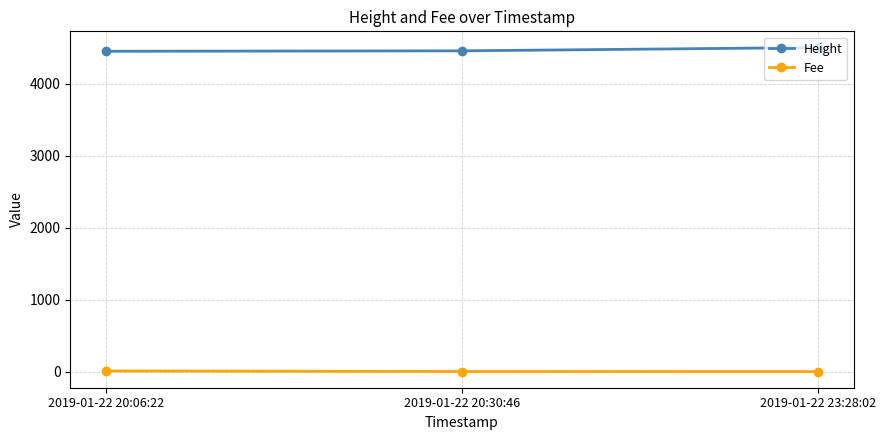

At which label is Height closest to 4479?

2019-01-22 20:30:46